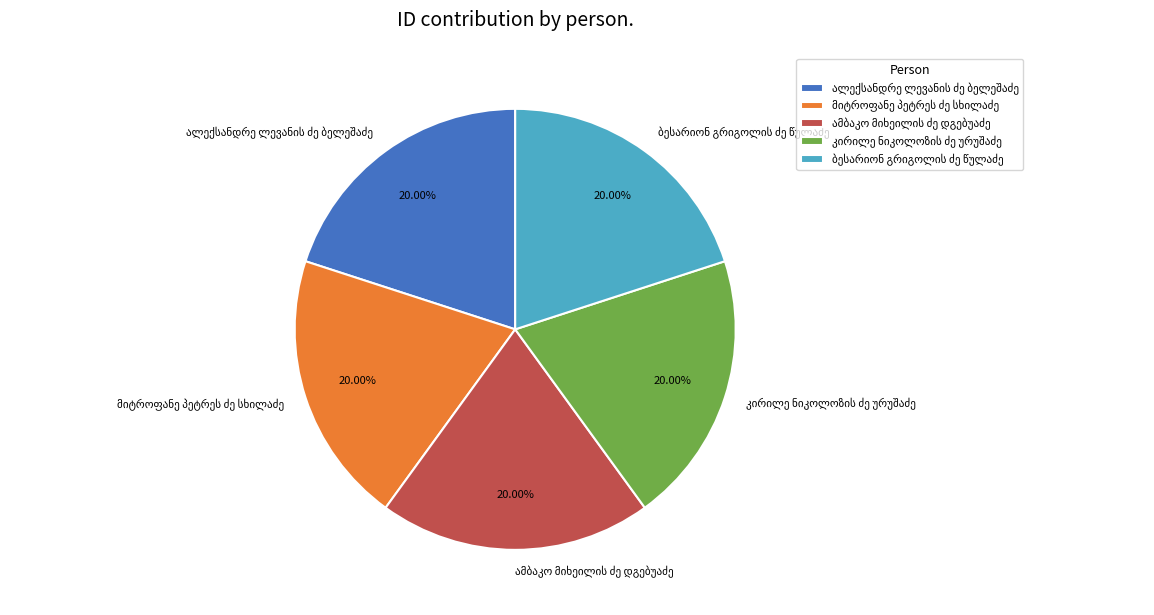

Does any single category account for the majority?

No